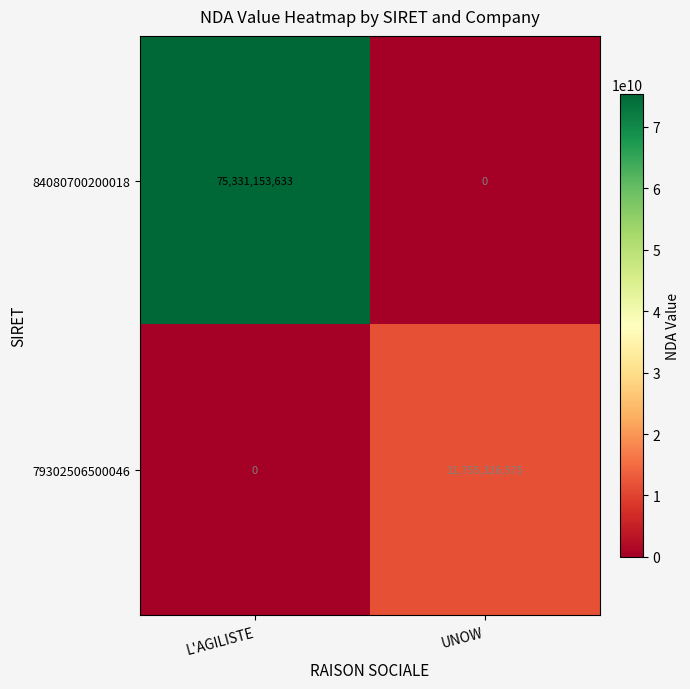

Is it true that 84080700200018 equals 20614034679 at L'AGILISTE?

False